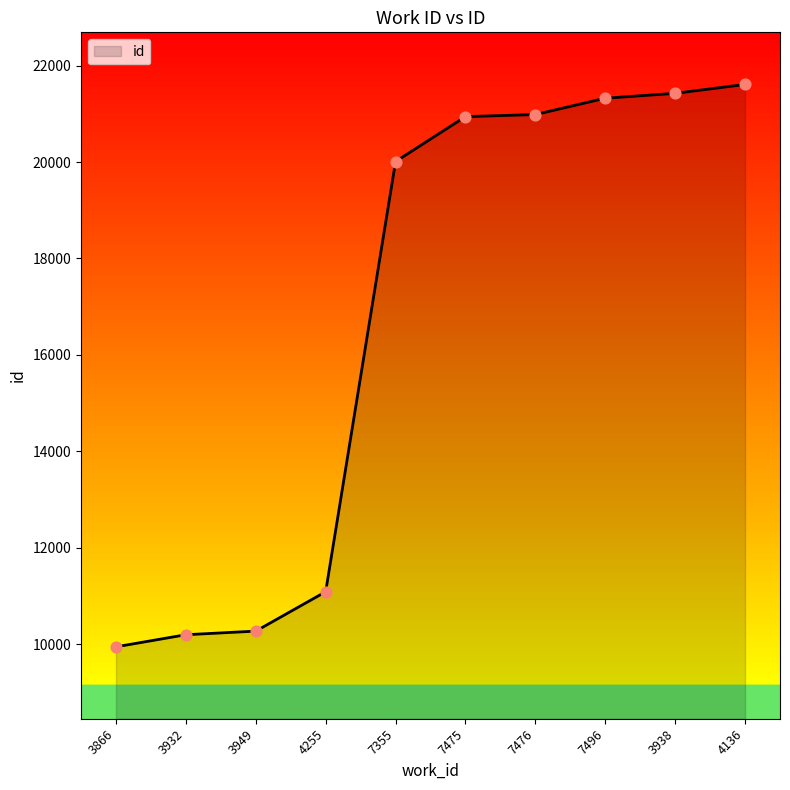

Between 3932 and 7476, which is larger?

7476